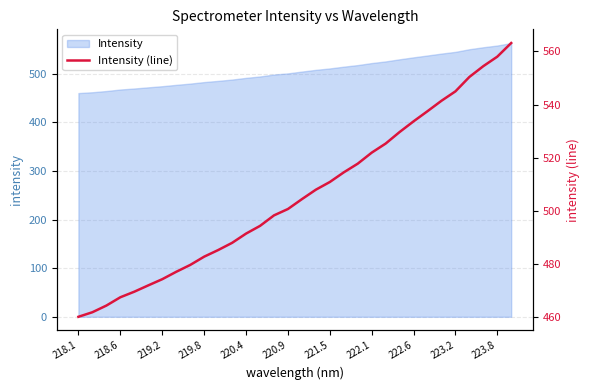

What is the label of the 31st point from the right?

218.6